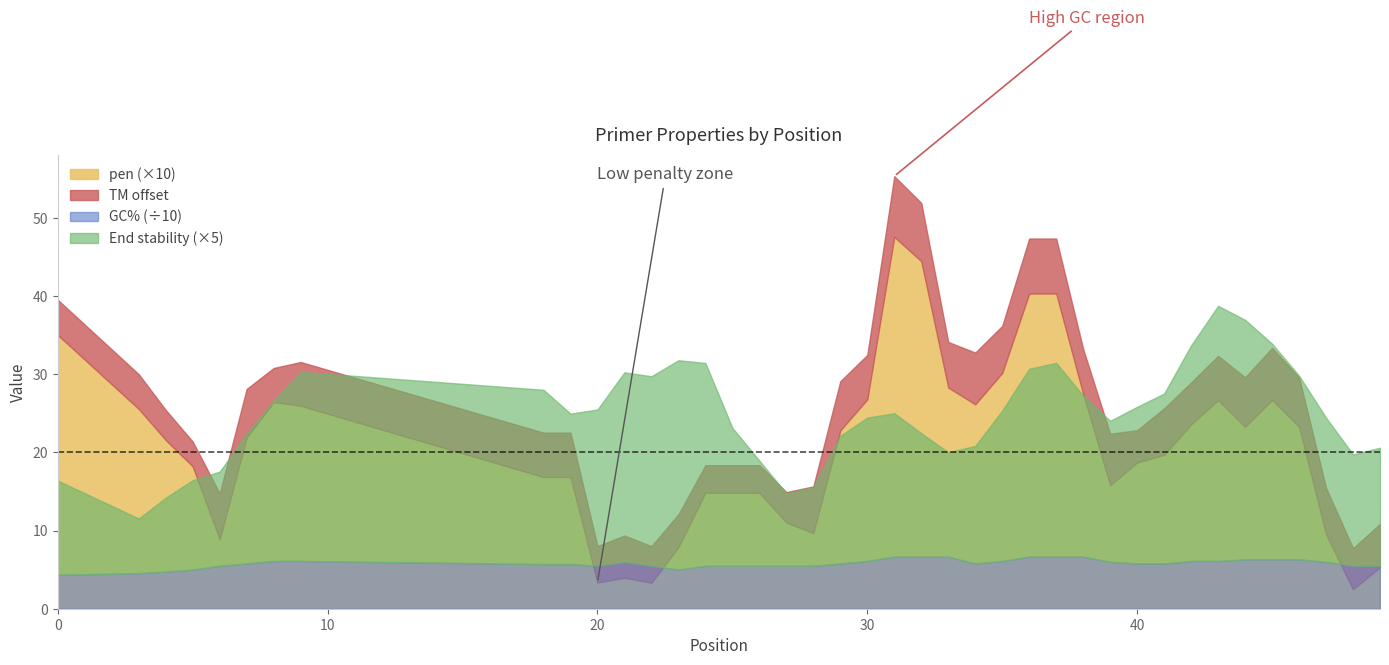

At which label does pen reach its peak?

31